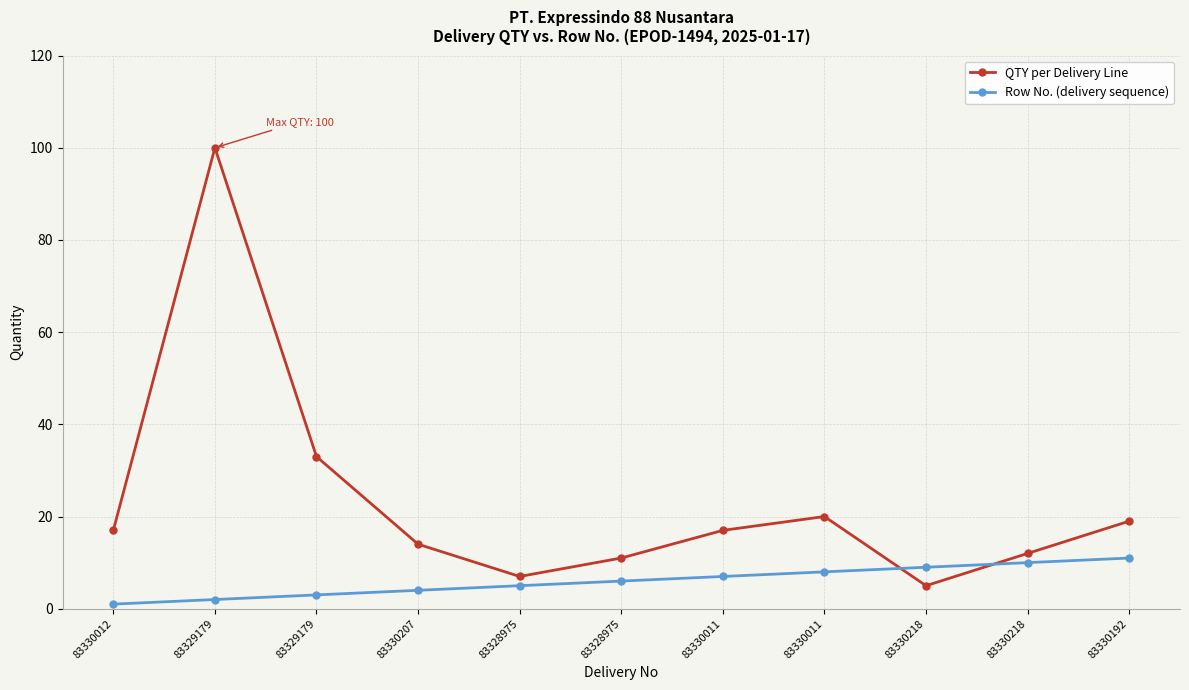

Count the number of data series in this chart.

2